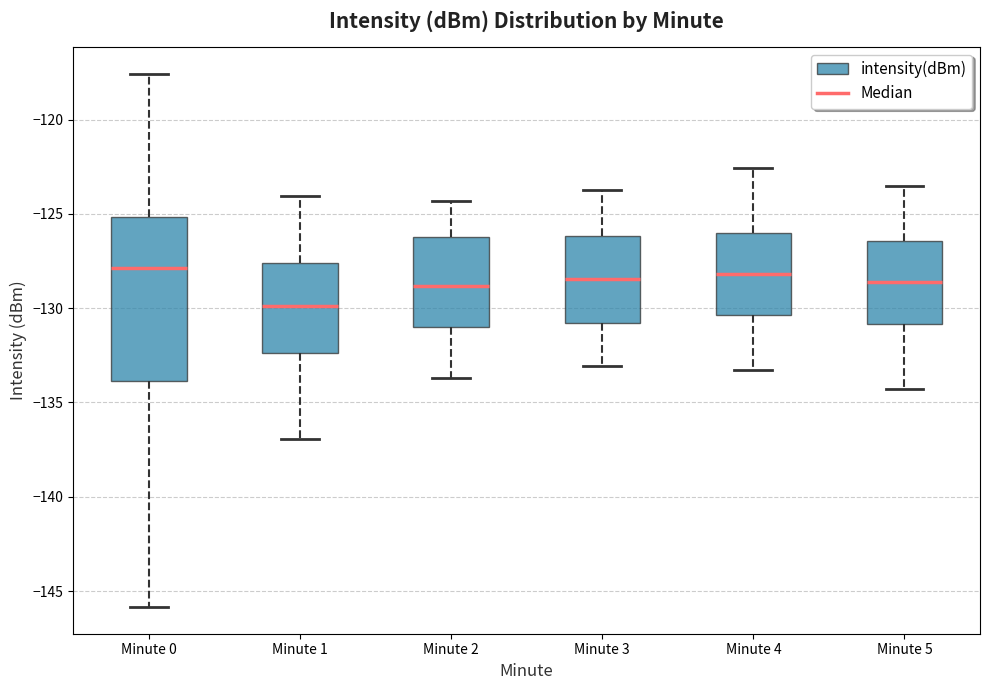

Reading left to right, transcribe this box plot: for each box, give where its median line is, the range the box spans, and where its two whiskers end, as read against the y-axis. The values are not printed on the chart, so give them approximately, as read against the axis.

Minute 0: median -128.0, box -134.0 to -125.0, whiskers -146.0 to -117.5
Minute 1: median -130.0, box -132.5 to -127.5, whiskers -137.0 to -124.0
Minute 2: median -129.0, box -131.0 to -126.0, whiskers -133.5 to -124.5
Minute 3: median -128.5, box -131.0 to -126.0, whiskers -133.0 to -123.5
Minute 4: median -128.0, box -130.5 to -126.0, whiskers -133.5 to -122.5
Minute 5: median -128.5, box -131.0 to -126.5, whiskers -134.5 to -123.5